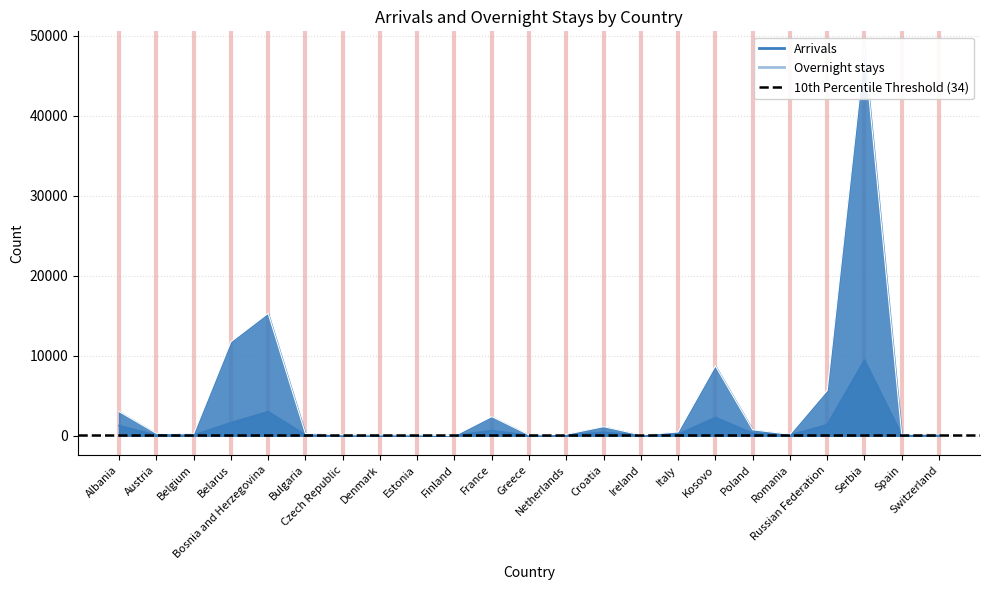

Which series has the largest total across all categories?

Overnight stays